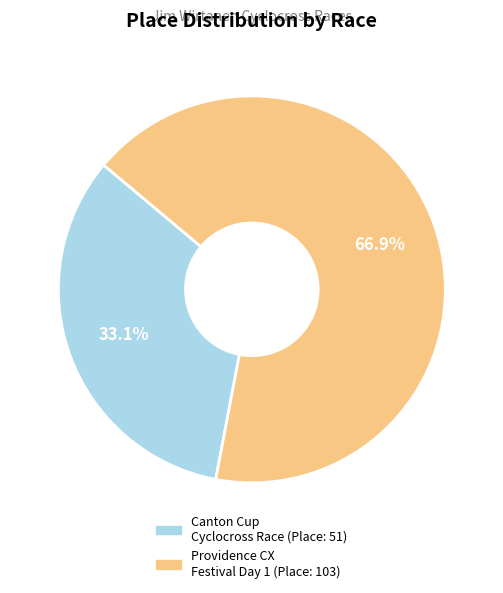

How many segments does this pie chart have?

2